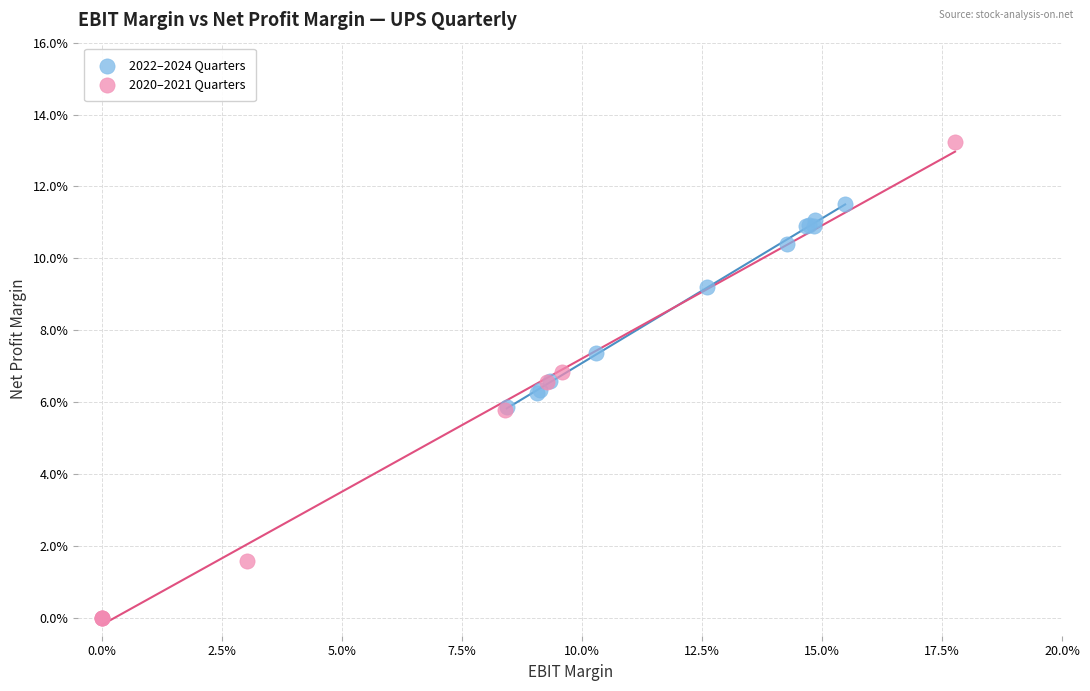

Which series reaches the maximum Y coordinate?

2020–2021 Quarters